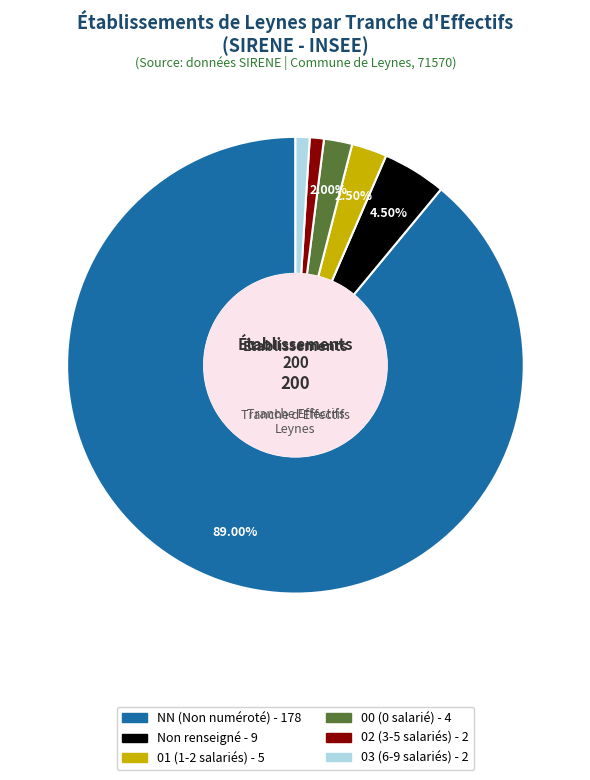

Is there a majority slice in this chart?

Yes